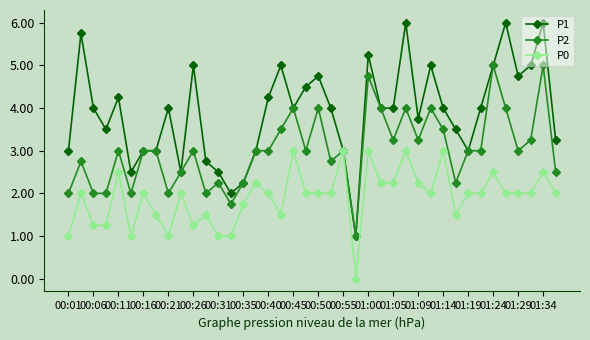

What is the value of the P1 point at the 7th from the left?

3.0